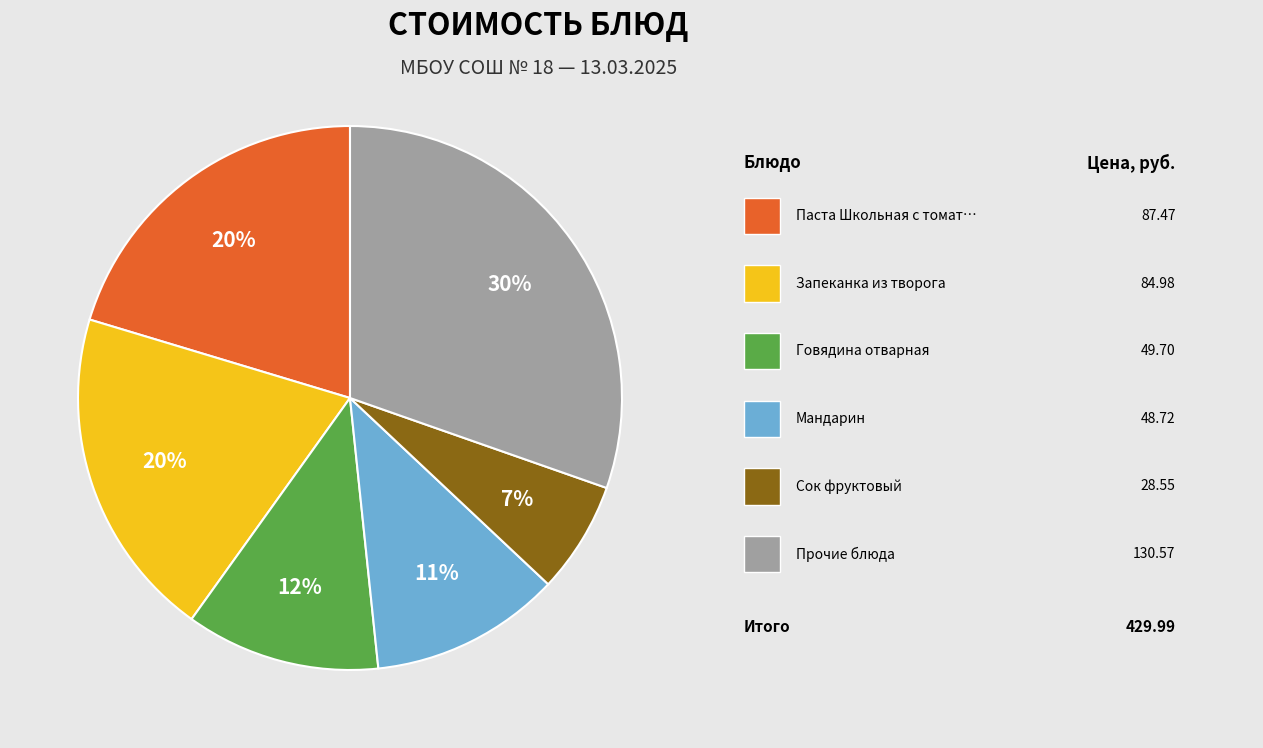

To the nearest percent, what is the average slice percentage?

17%